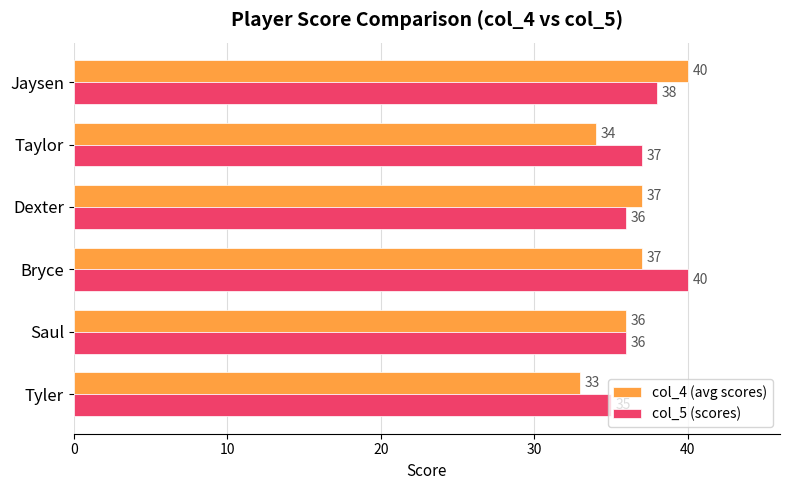

What is the approximate value of col_5 (scores) at Tyler?

35